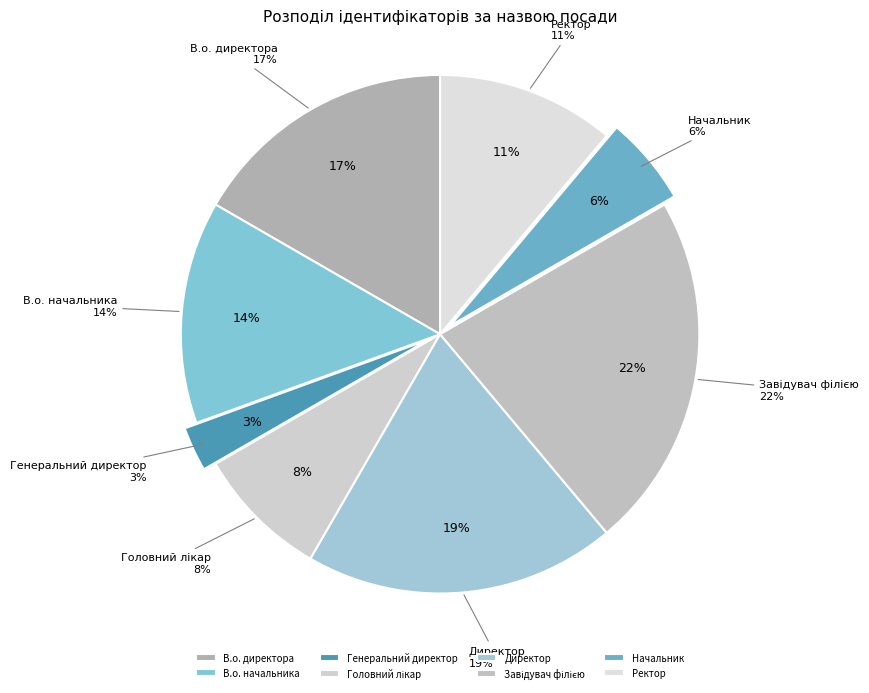

What percentage is NOT represented by Начальник?

94.4%